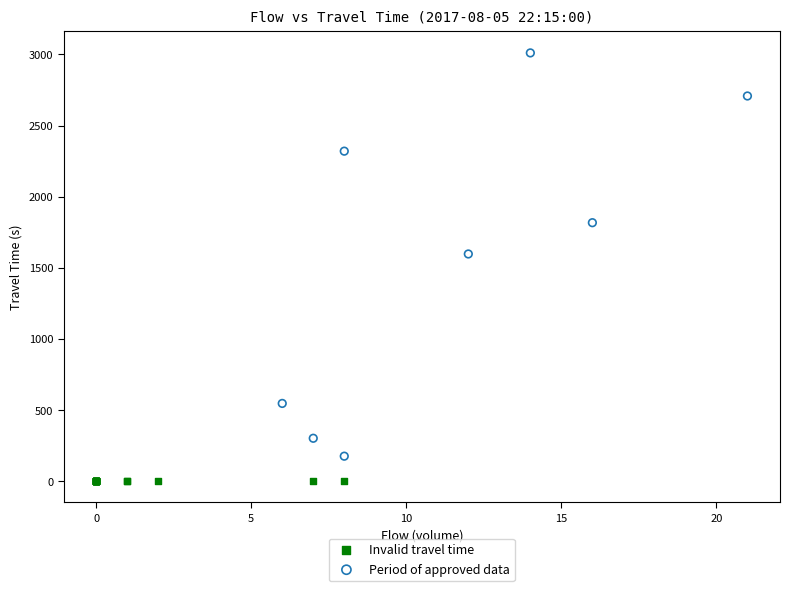

What are all the series names shown in the legend?

Invalid travel time, Period of approved data